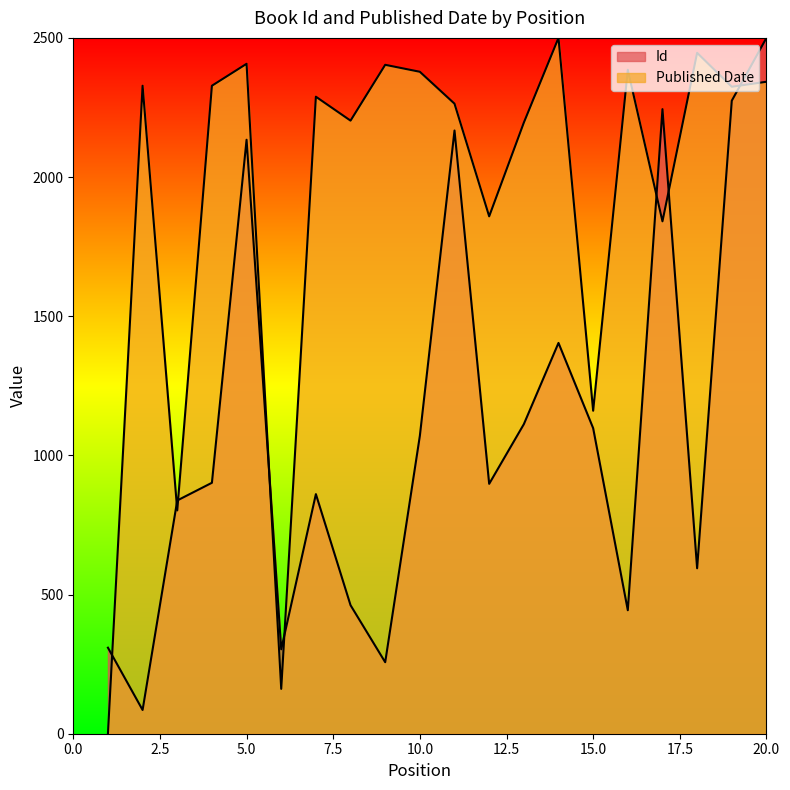

At which category does Id reach its first local peak?

5